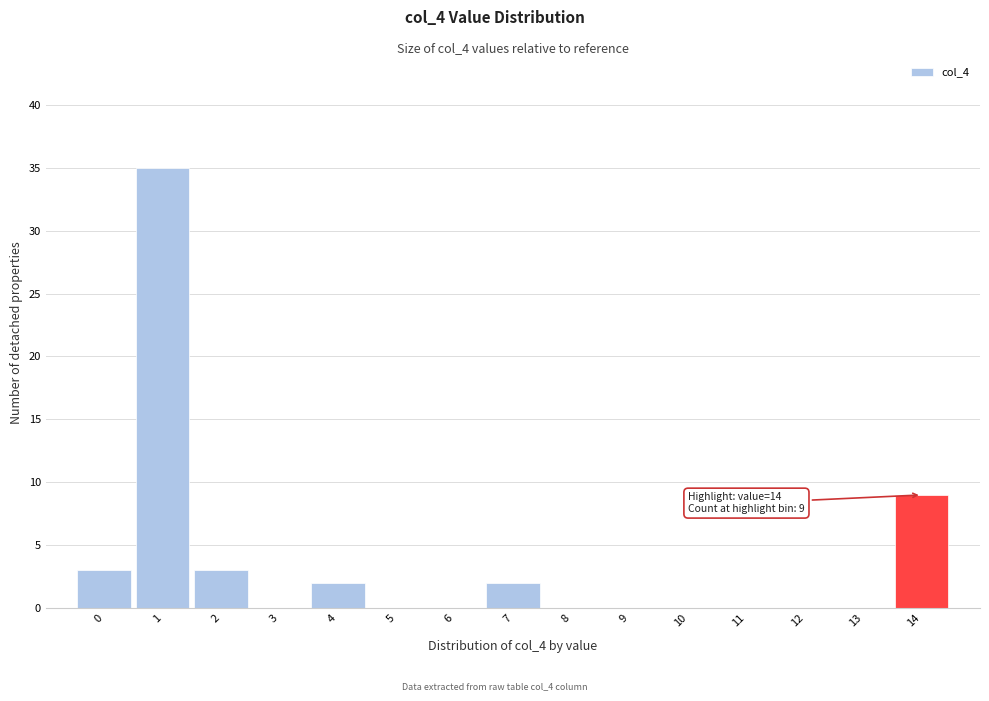

Reading right to left, list all the values displayed in this chart.

14=9	13=0	12=0	11=0	10=0	9=0	8=0	7=2	6=0	5=0	4=2	3=0	2=3	1=35	0=3